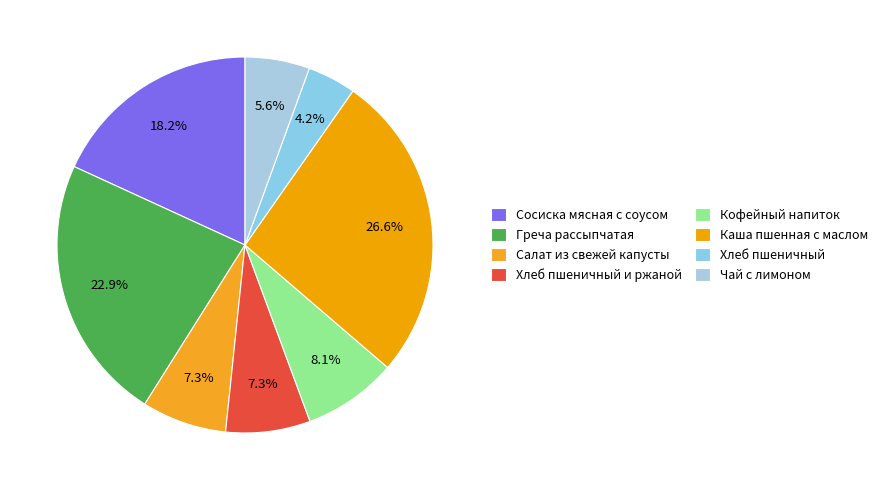

Is it true that Хлеб пшеничный is 1% of the pie?

False